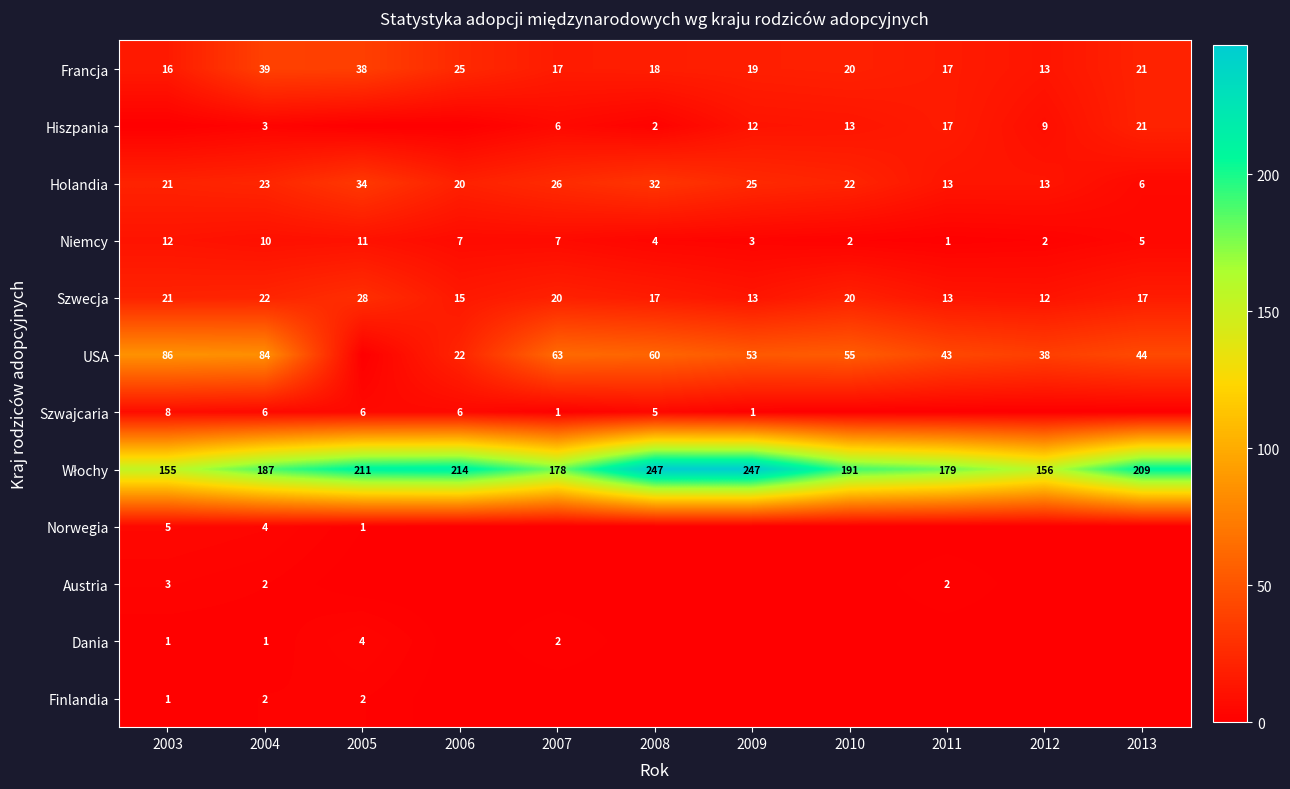

What is the total value across all series at 2008?

385